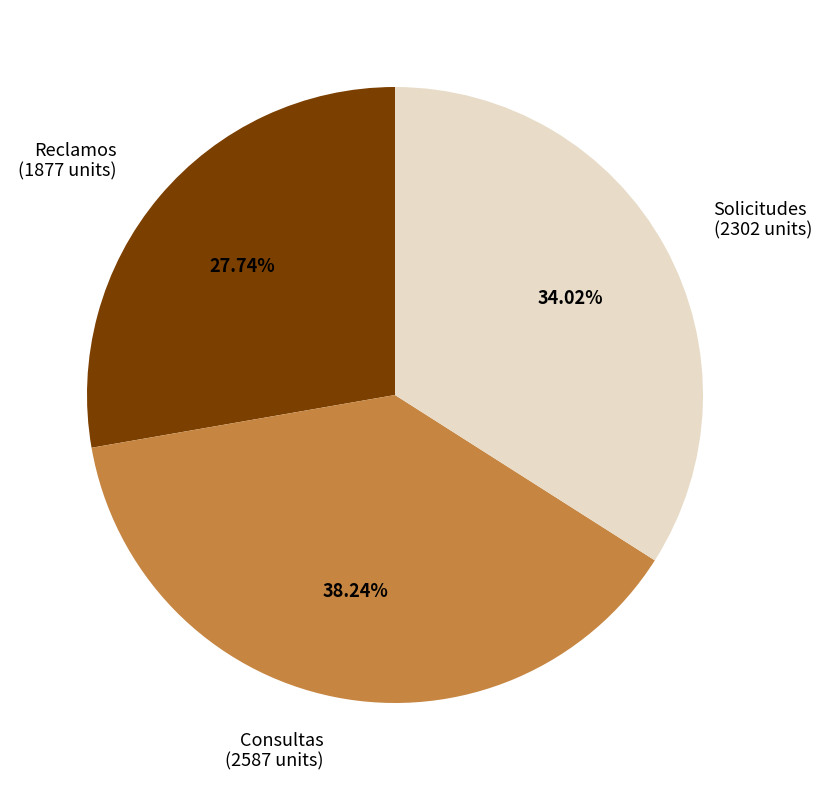

Count the number of slices in the pie.

3